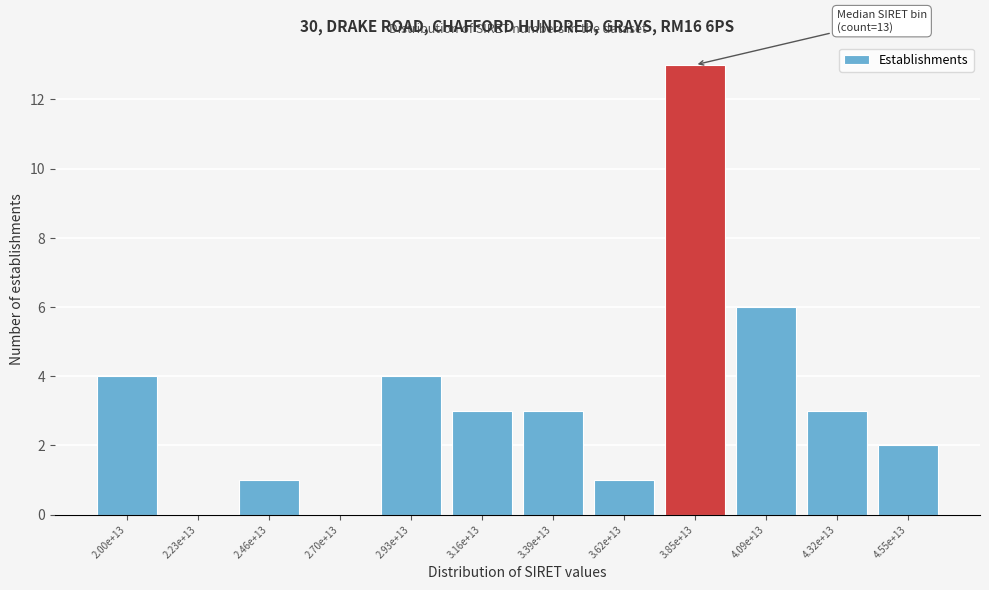

Reading left to right, extract all data points from this chart.

2.00e+13=4	2.23e+13=0	2.46e+13=1	2.70e+13=0	2.93e+13=4	3.16e+13=3	3.39e+13=3	3.62e+13=1	3.85e+13=13	4.09e+13=6	4.32e+13=3	4.55e+13=2